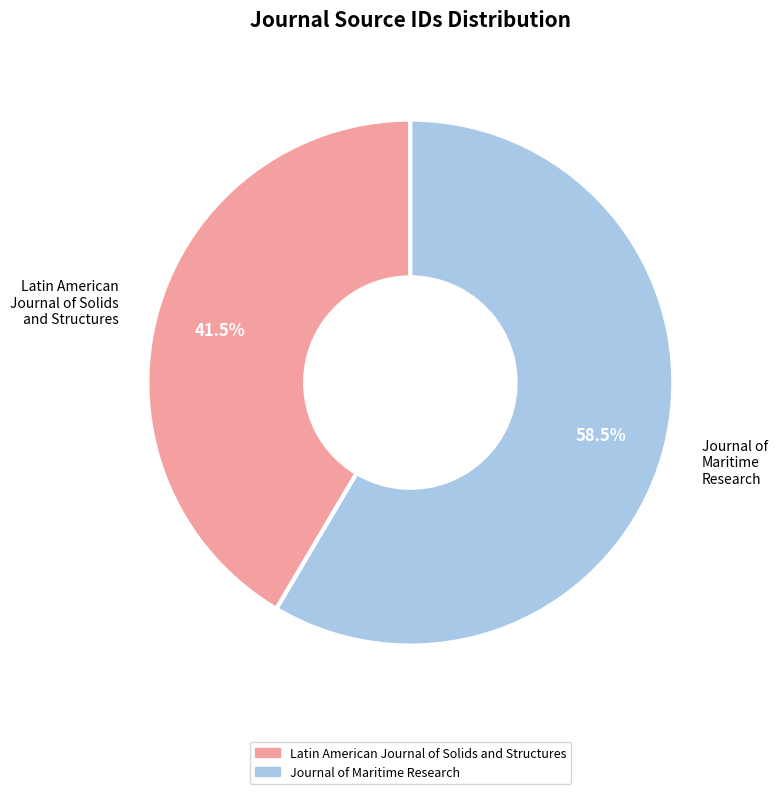

What is the largest slice in the pie chart?

Journal of Maritime Research